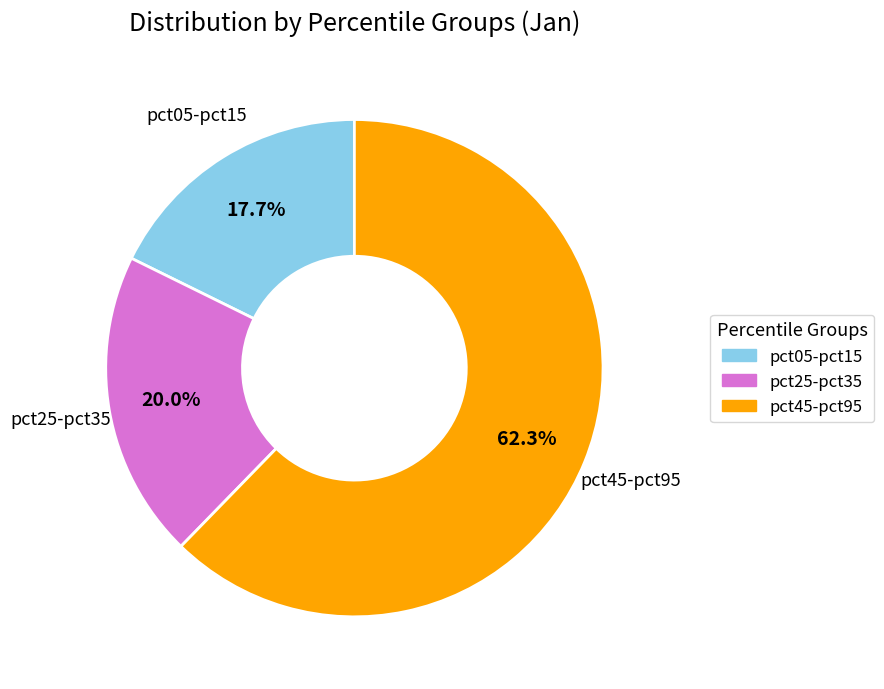

Is there any slice that represents more than half of the pie?

Yes